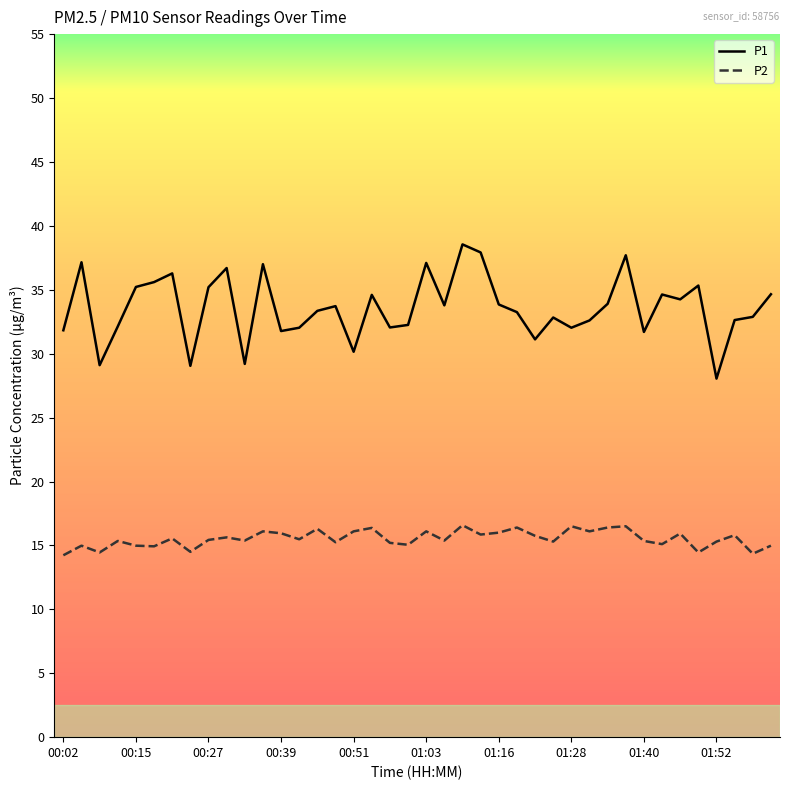

What is the minimum value for P1?

28.1